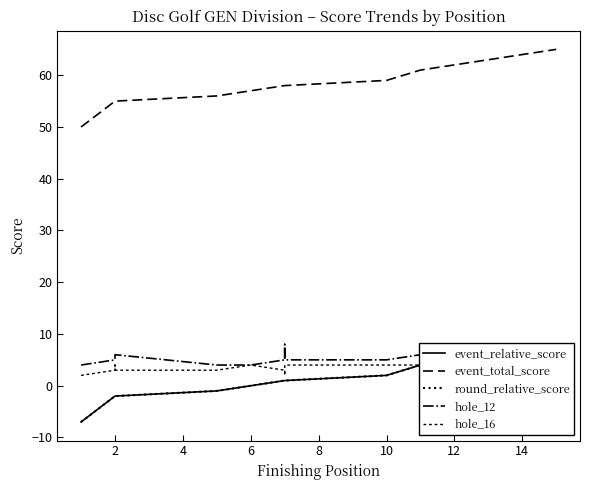

What is the minimum value shown in the chart?

-7